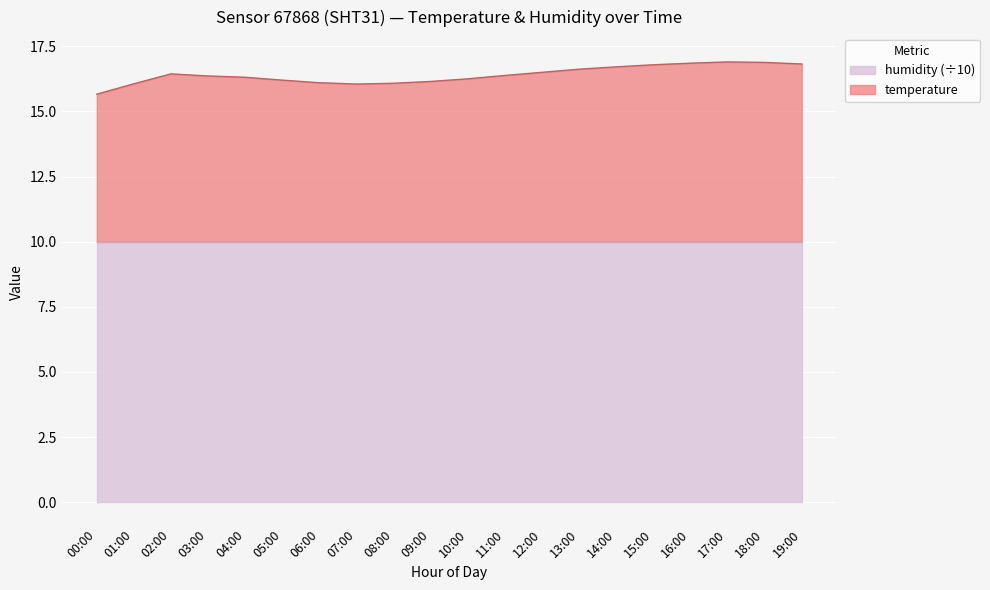

What is the label of the 13th point from the right?

07:00